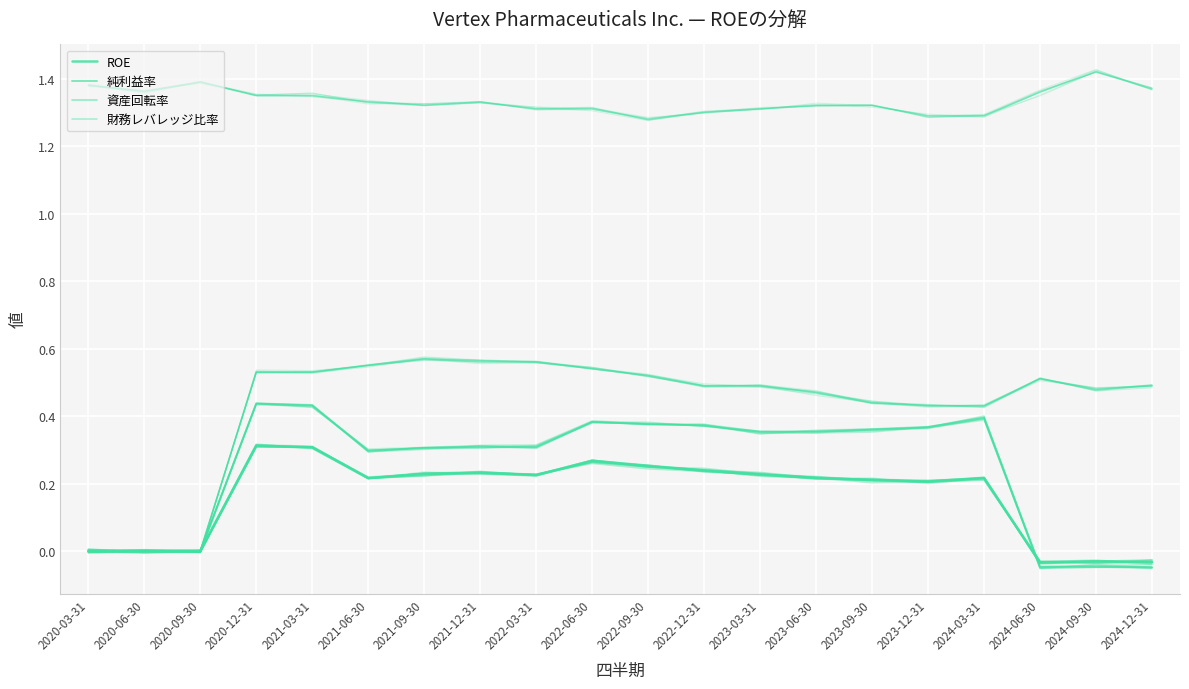

Is this an area chart (filled region under the line)?

No